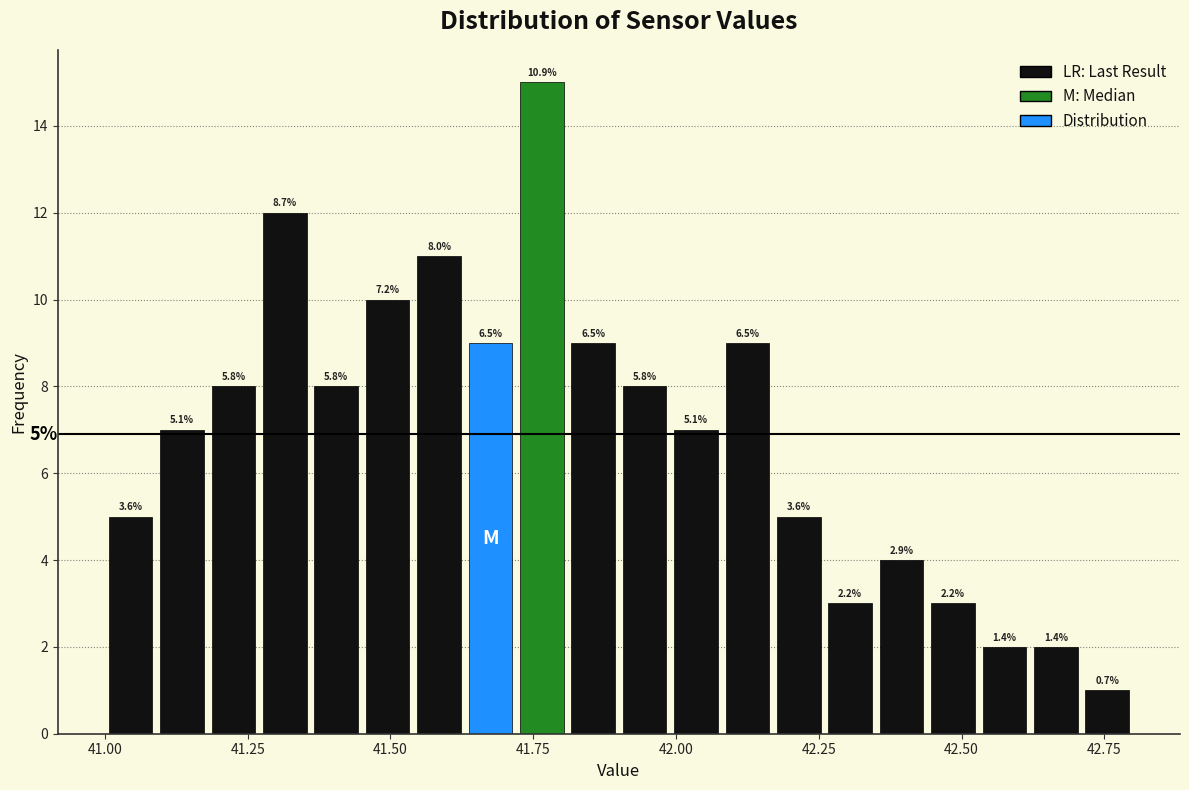

Read against the x-axis, roughly where is the centre of the tallest bar?

41.75